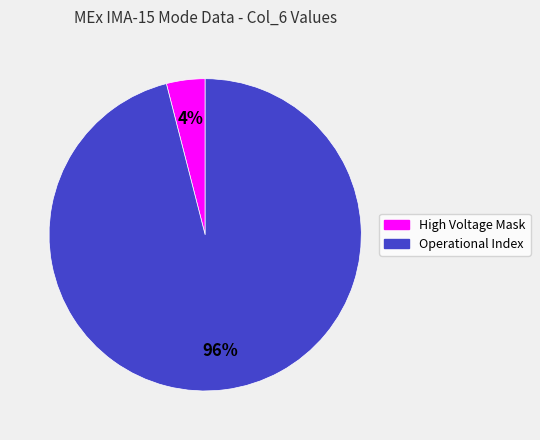

To the nearest percent, what is the average slice percentage?

50%